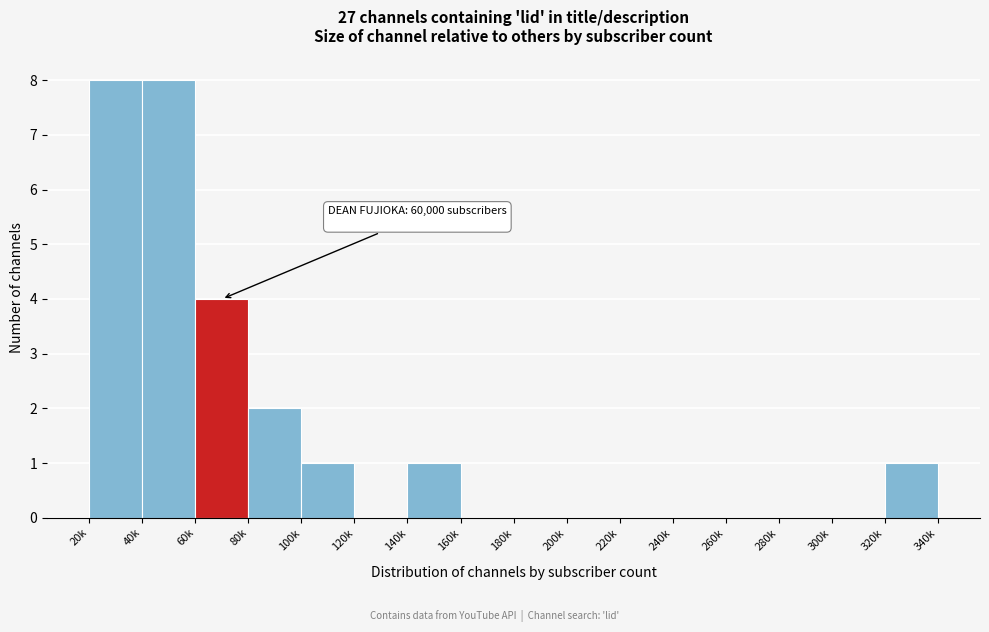

Reading left to right, what are all the values shown in this chart?

20k=8	40k=8	60k=4	80k=2	100k=1	120k=0	140k=1	160k=0	180k=0	200k=0	220k=0	240k=0	260k=0	280k=0	300k=0	320k=1